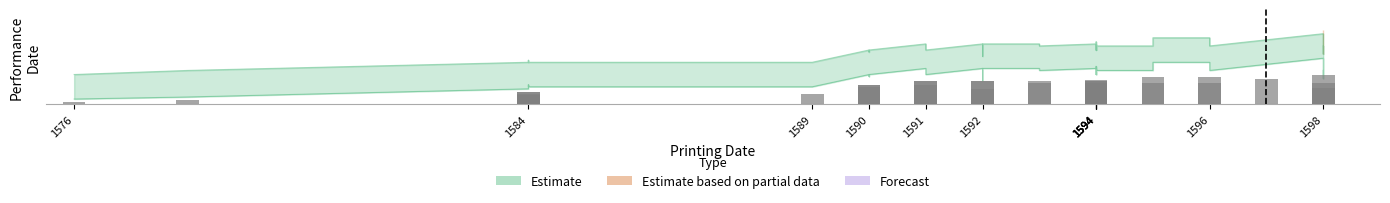

Which series has the largest total across all categories?

Estimate_upper